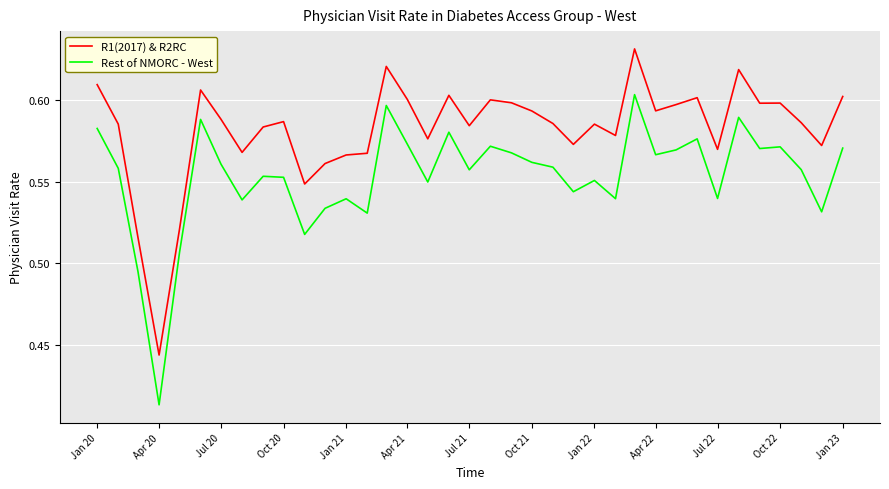

Rank the series by their average value, from highest to lowest.

R1(2017) & R2RC, Rest of NMORC - West